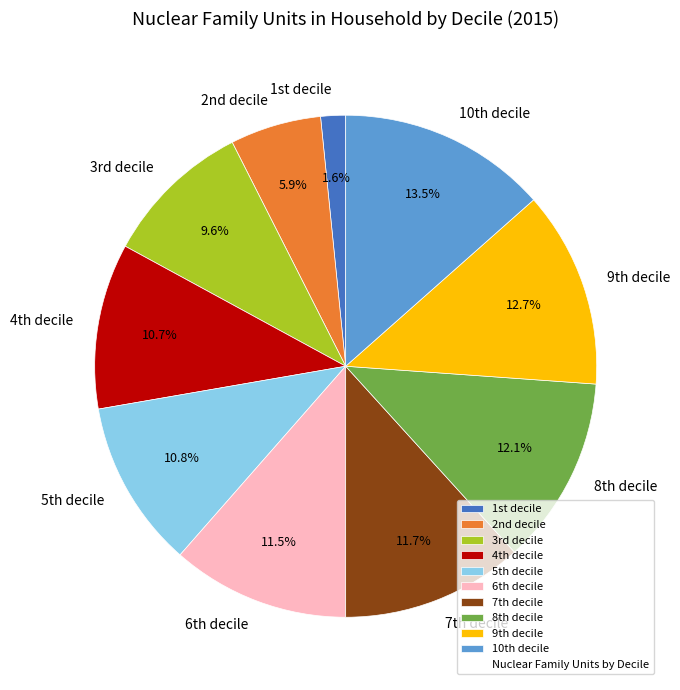

How many segments does this pie chart have?

10